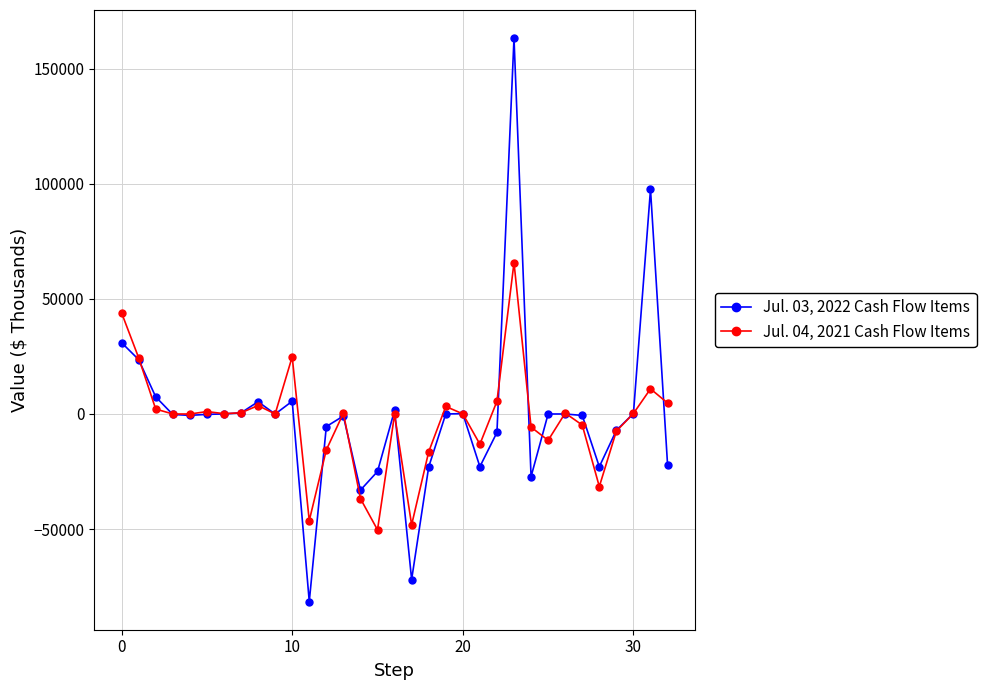

Which series has the largest range (max minus min)?

Jul. 03, 2022 Cash Flow Items